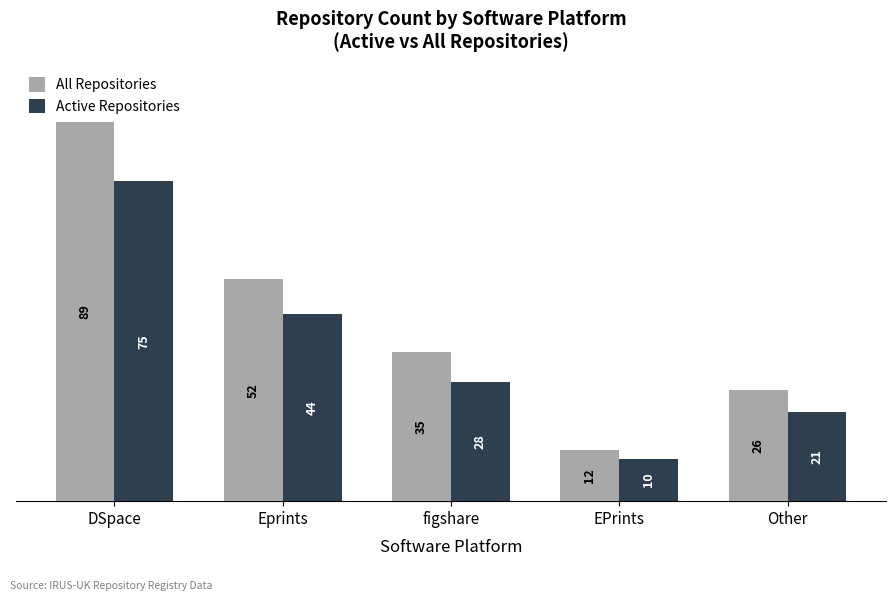

What is the sum of the All Repositories values at Eprints and Other?

78